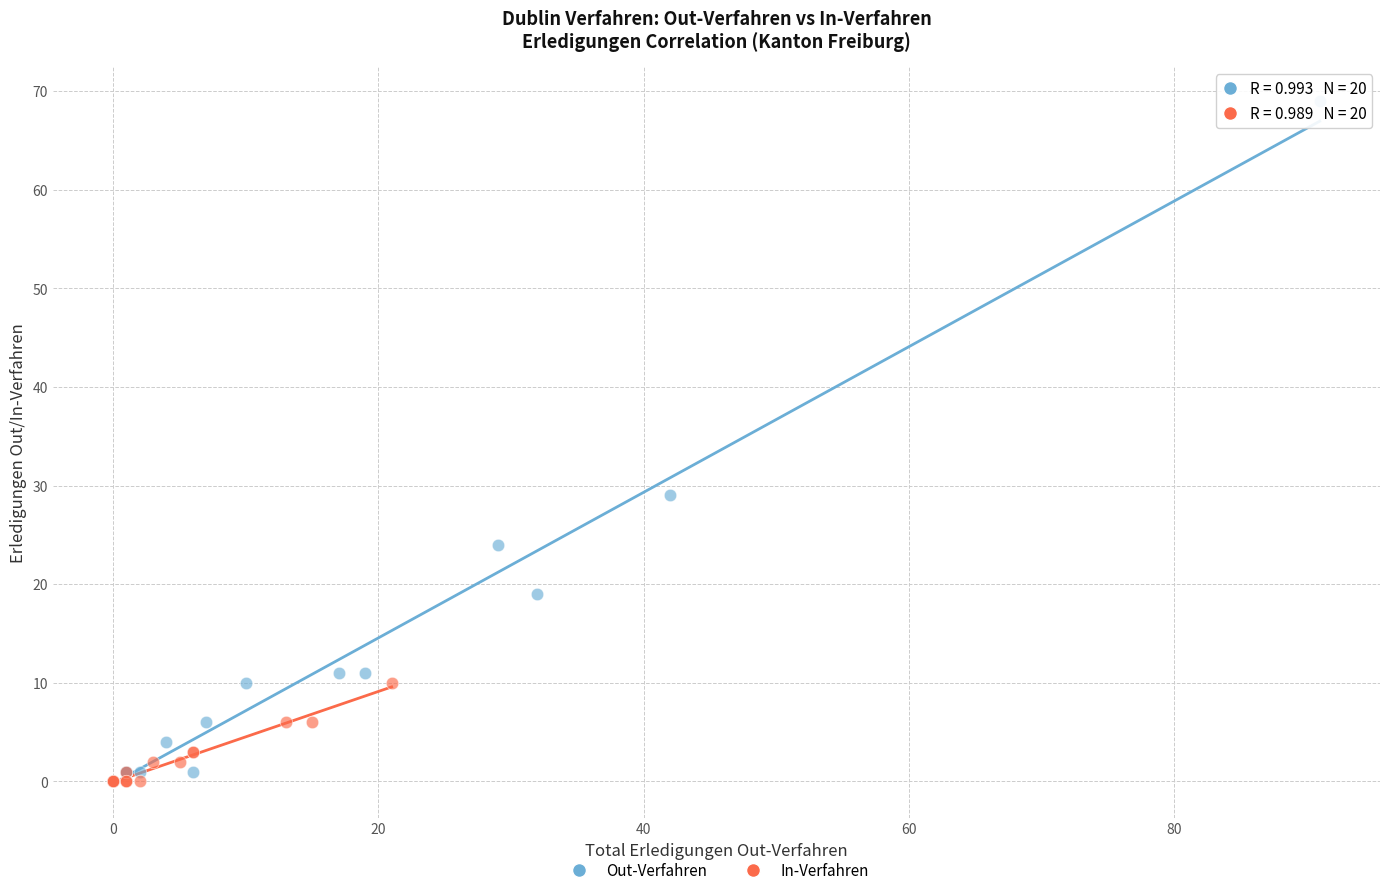

Which series contains the highest Y value?

Out-Verfahren